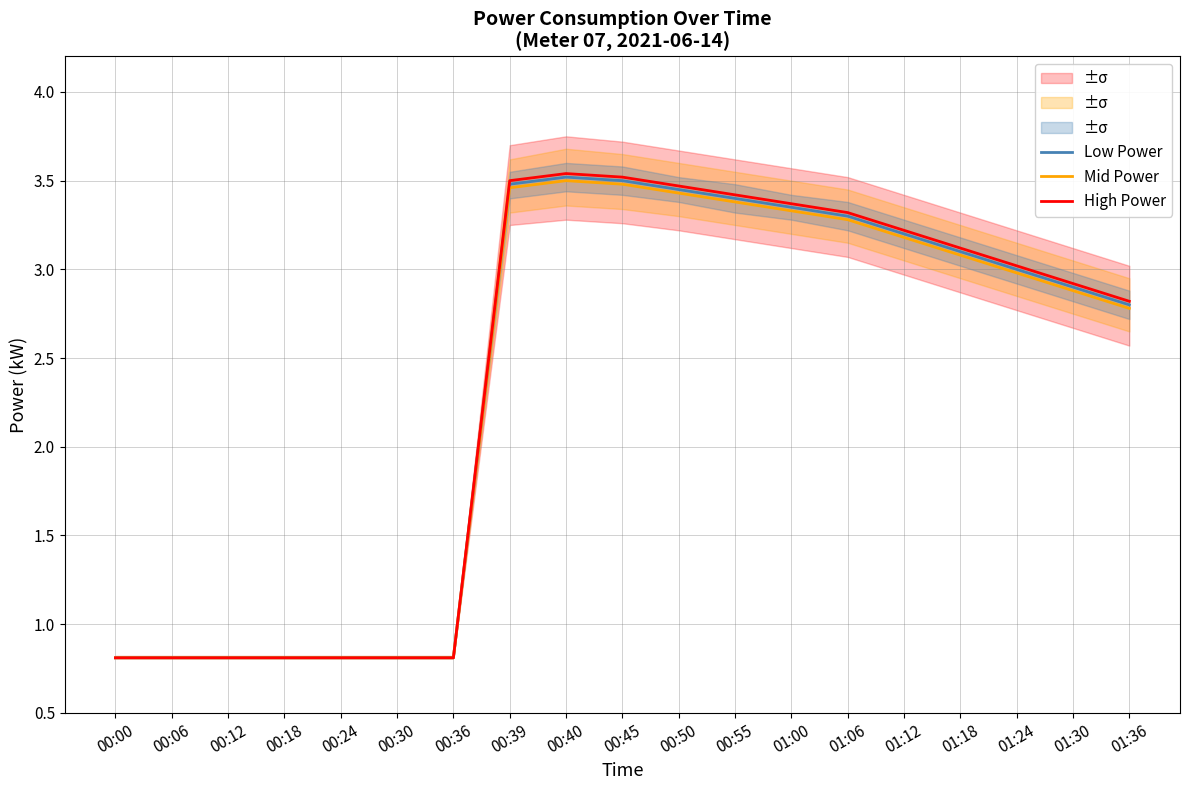

What is the label of the 13th point from the right?

00:36